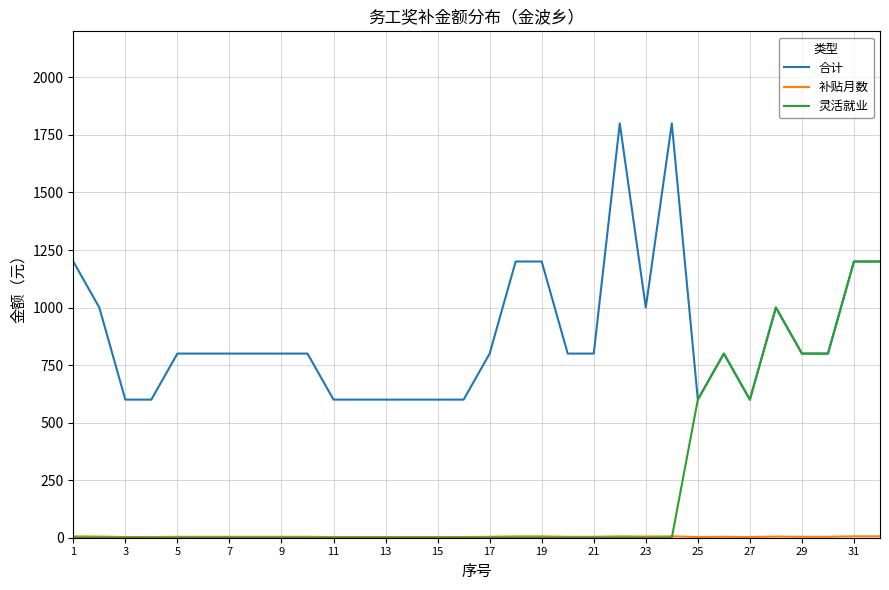

What is the maximum value for 合计?

1800